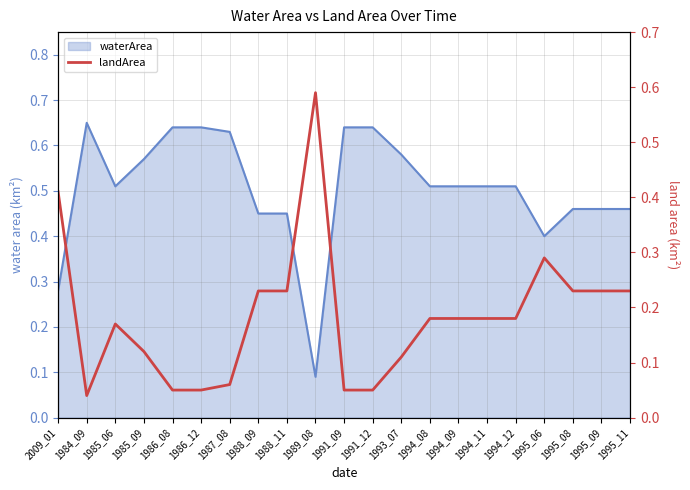

What is the label of the 12th point from the left?

1991_12